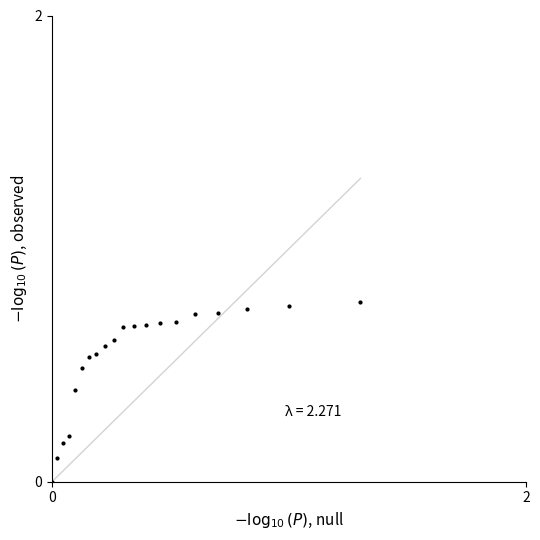

What is the sum of all values?

10.7